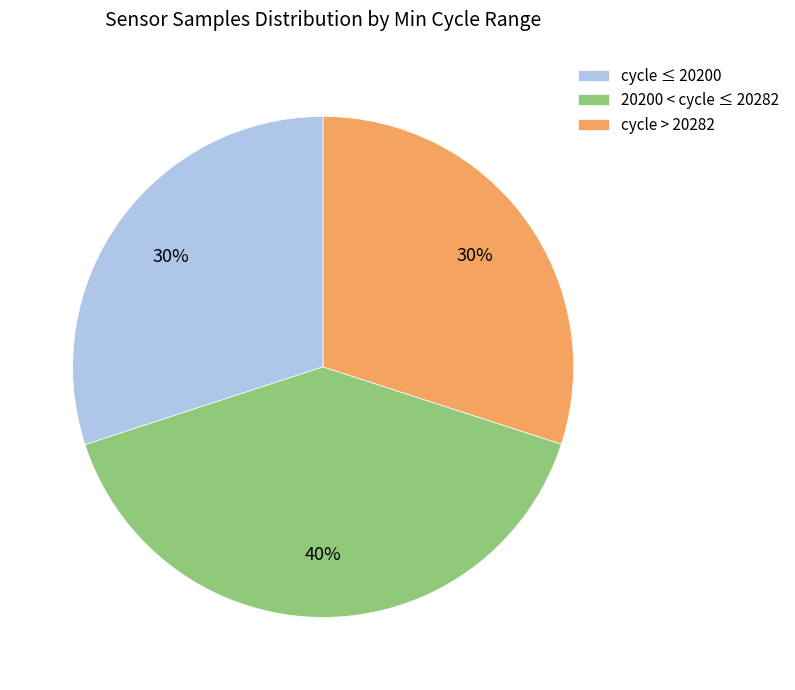

Approximately how many times larger is the value at cycle ≤ 20200 compared to cycle > 20282?

1.0